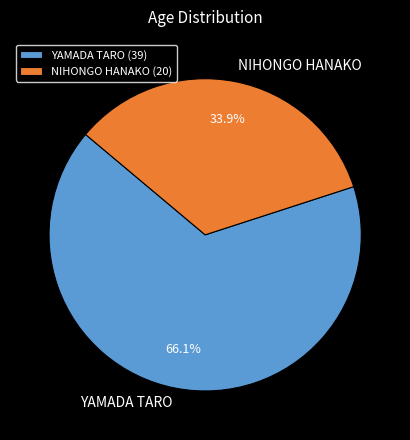

Approximately how many times larger is the value at YAMADA TARO compared to NIHONGO HANAKO?

1.9